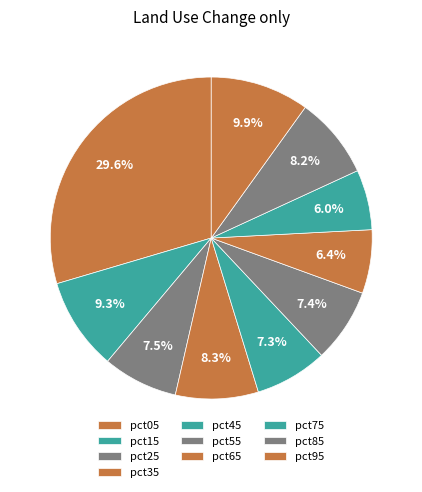

Count the number of slices in the pie.

10